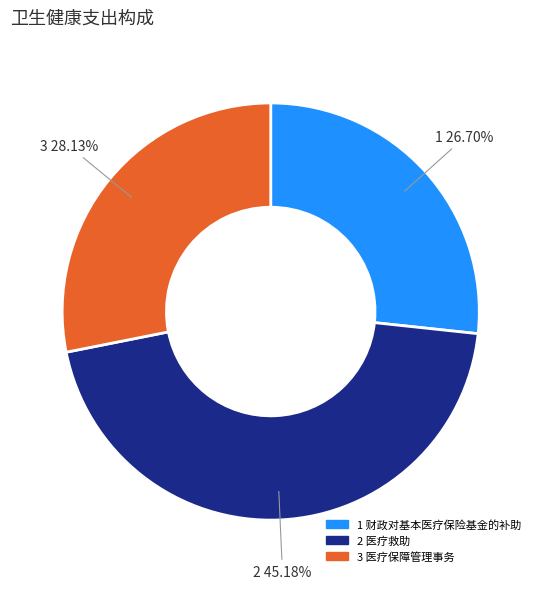

Is there any slice that represents more than half of the pie?

No